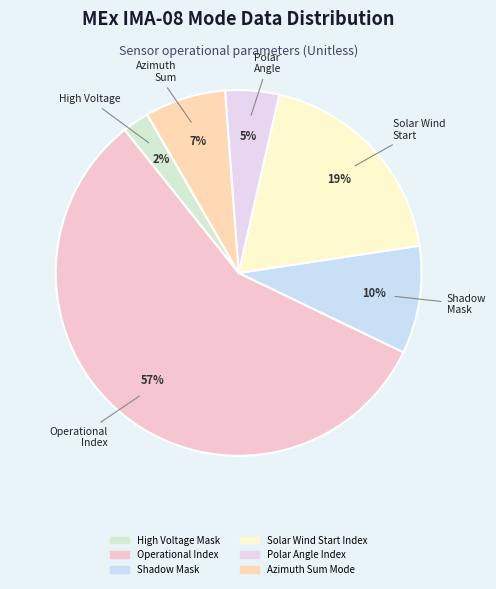

Rank the categories by value from highest to lowest.

Operational Index, Solar Wind Start Index, Shadow Mask, Azimuth Sum Mode, Polar Angle Index, High Voltage Mask